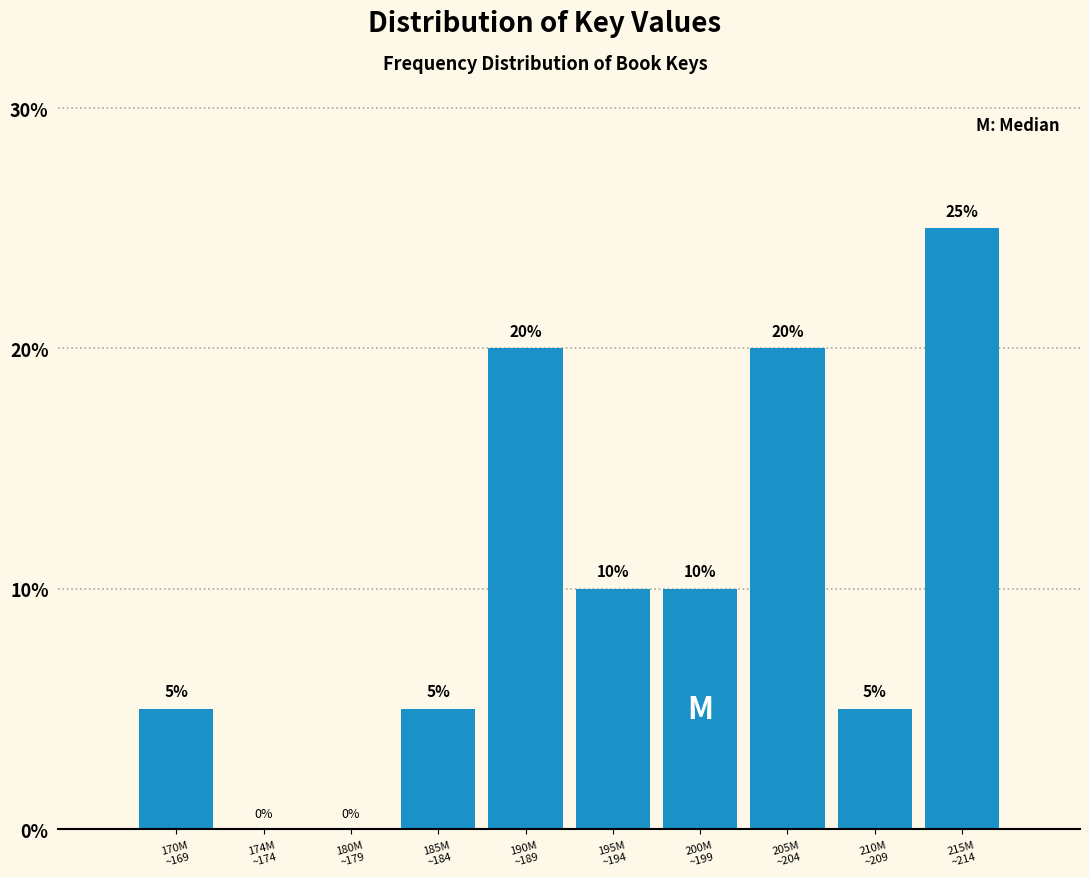

How many values are between 5 and 20?

7